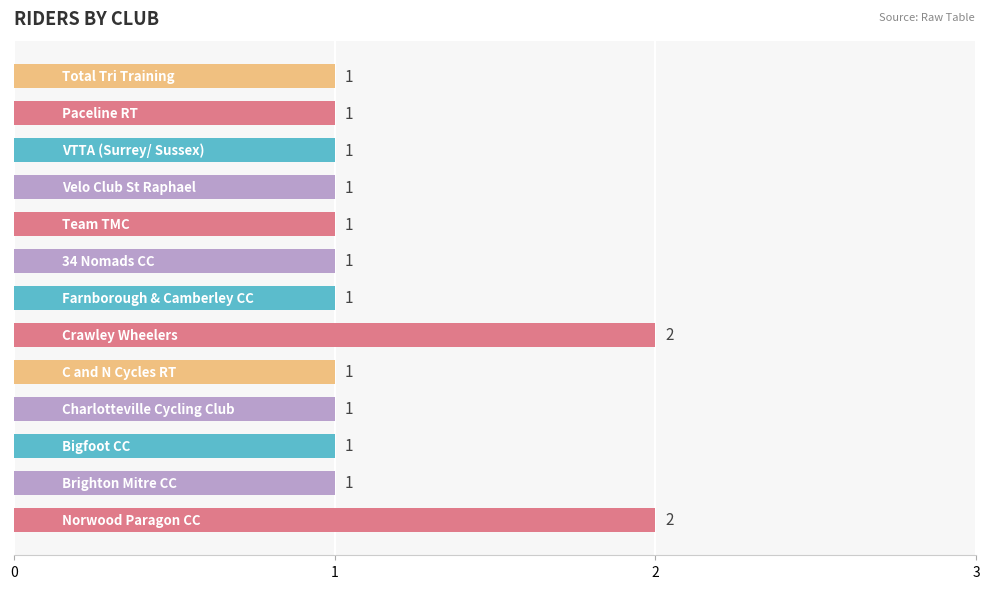

What is the average value?

1